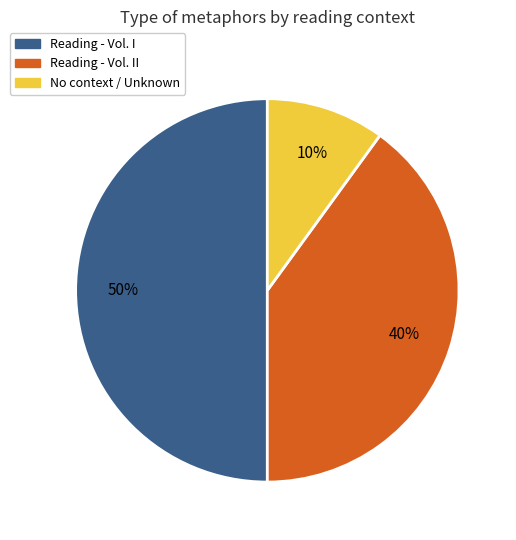

Rank the categories by value from lowest to highest.

No context / Unknown, Reading - Vol. II, Reading - Vol. I